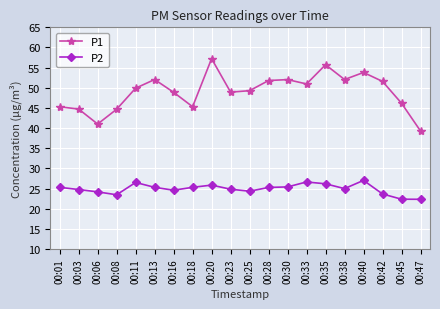

List the series in order of their overall mean, lowest first.

P2, P1